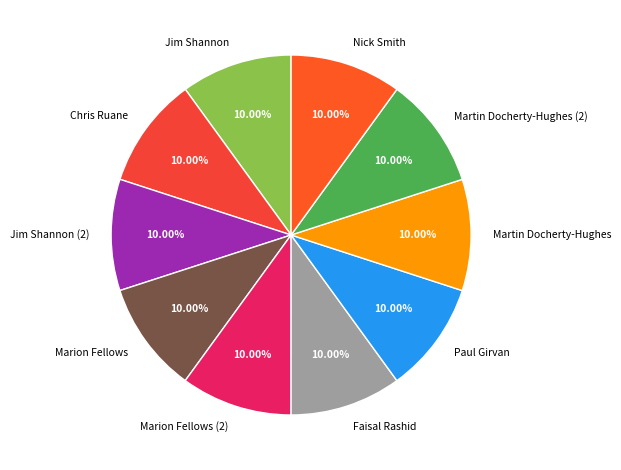

Approximately how many times larger is the value at Marion Fellows (2) compared to Jim Shannon (2)?

1.0